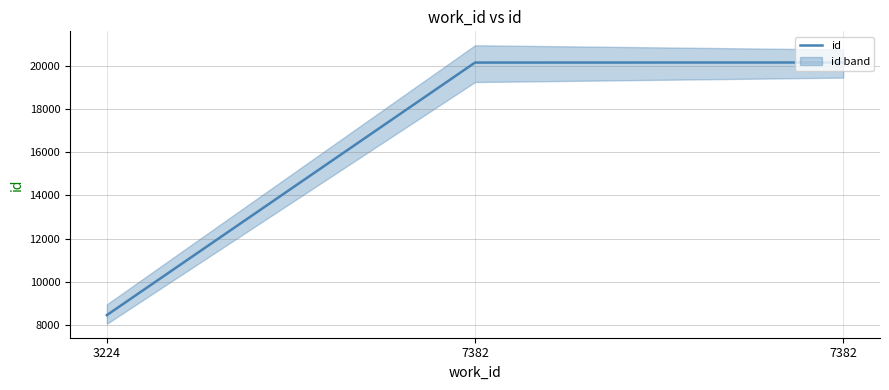

True or false: the data shows 8468 at 3224.

True